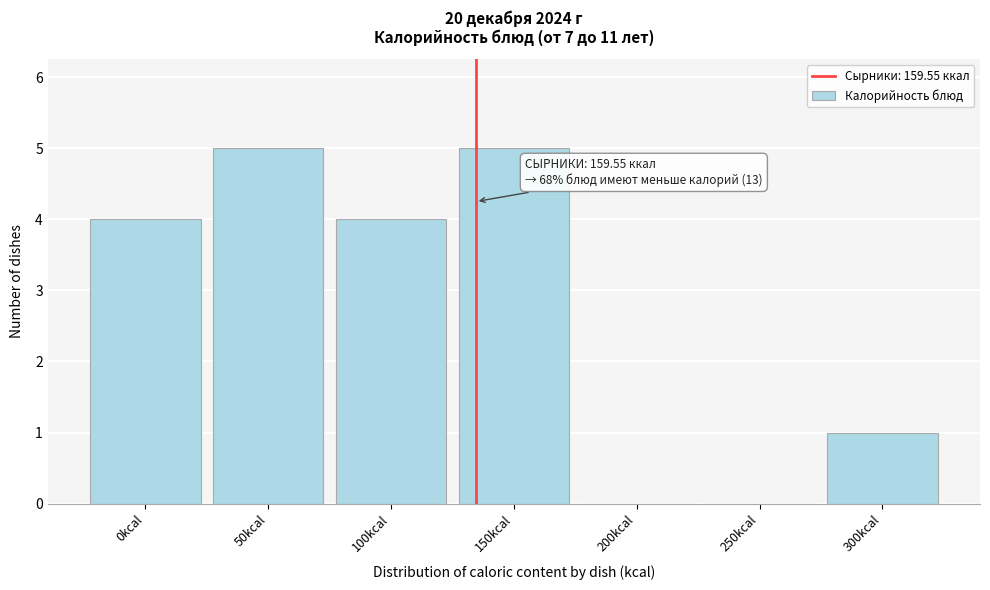

Reading left to right, what are all the values shown in this chart?

0kcal=4	50kcal=5	100kcal=4	150kcal=5	200kcal=0	250kcal=0	300kcal=1